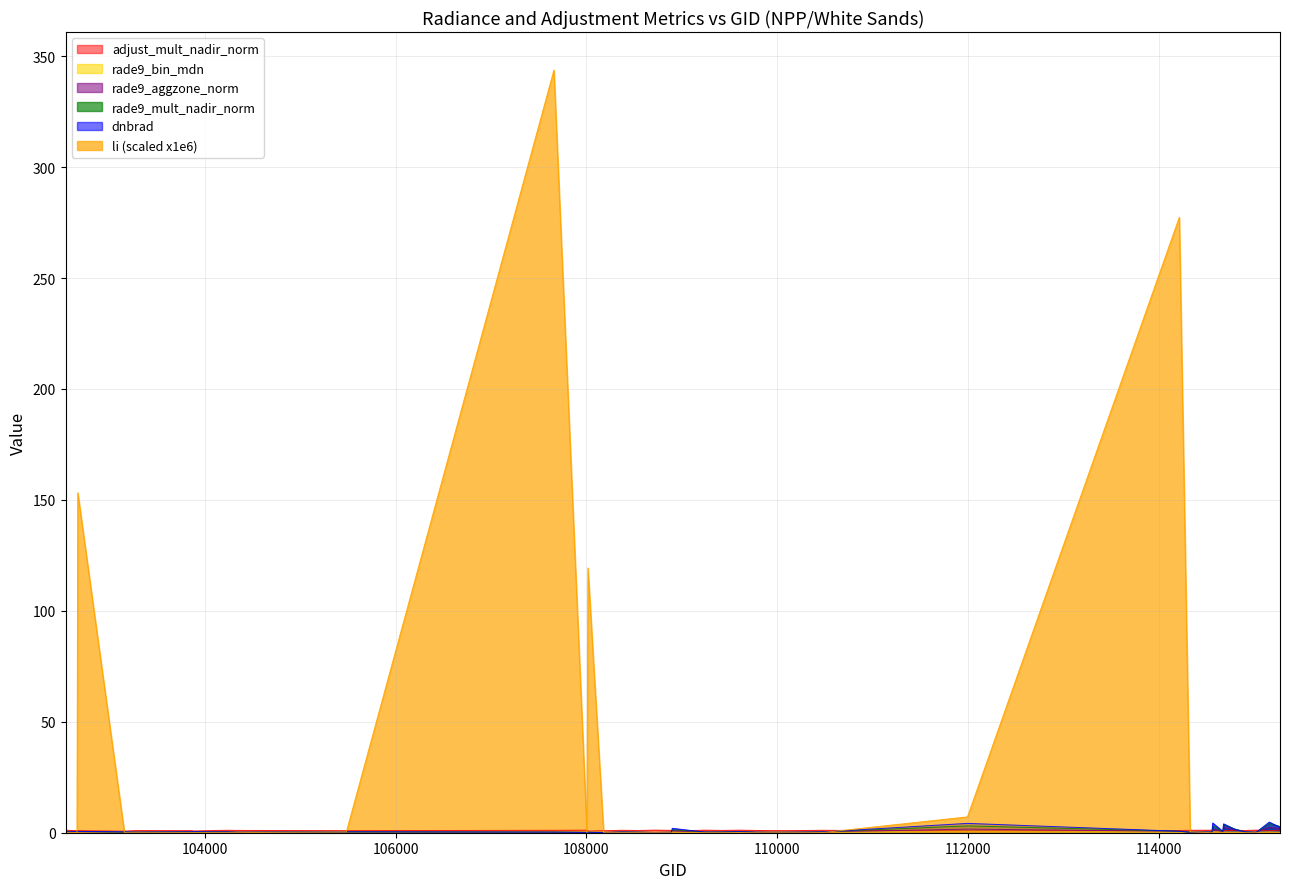

In adjust_mult_nadir_norm, how many points are higher than both neighbors (excluding endpoints)?

12